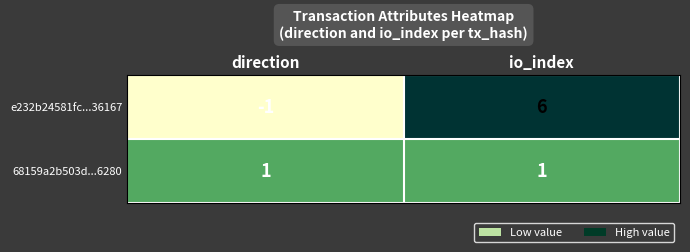

What is the sum of the e232b24581fc...36167 values at direction and io_index?

5